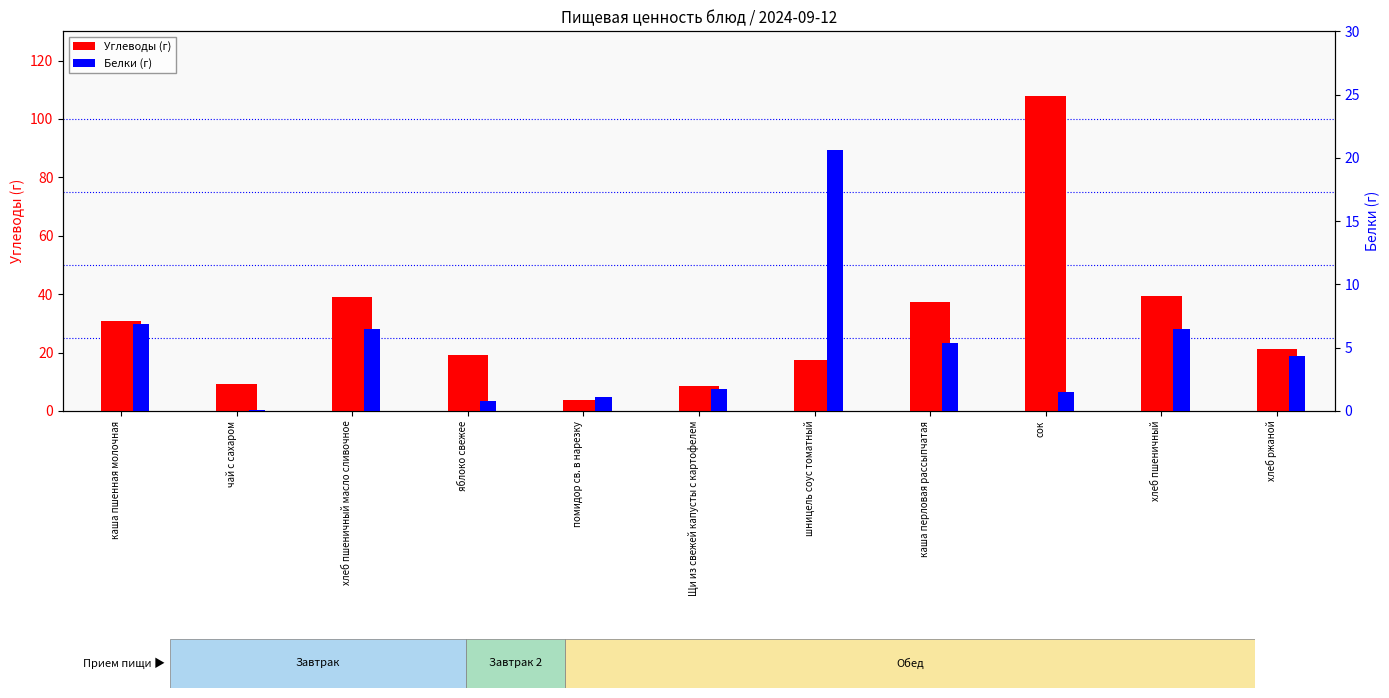

Which label corresponds to the smallest value in the chart?

чай с сахаром